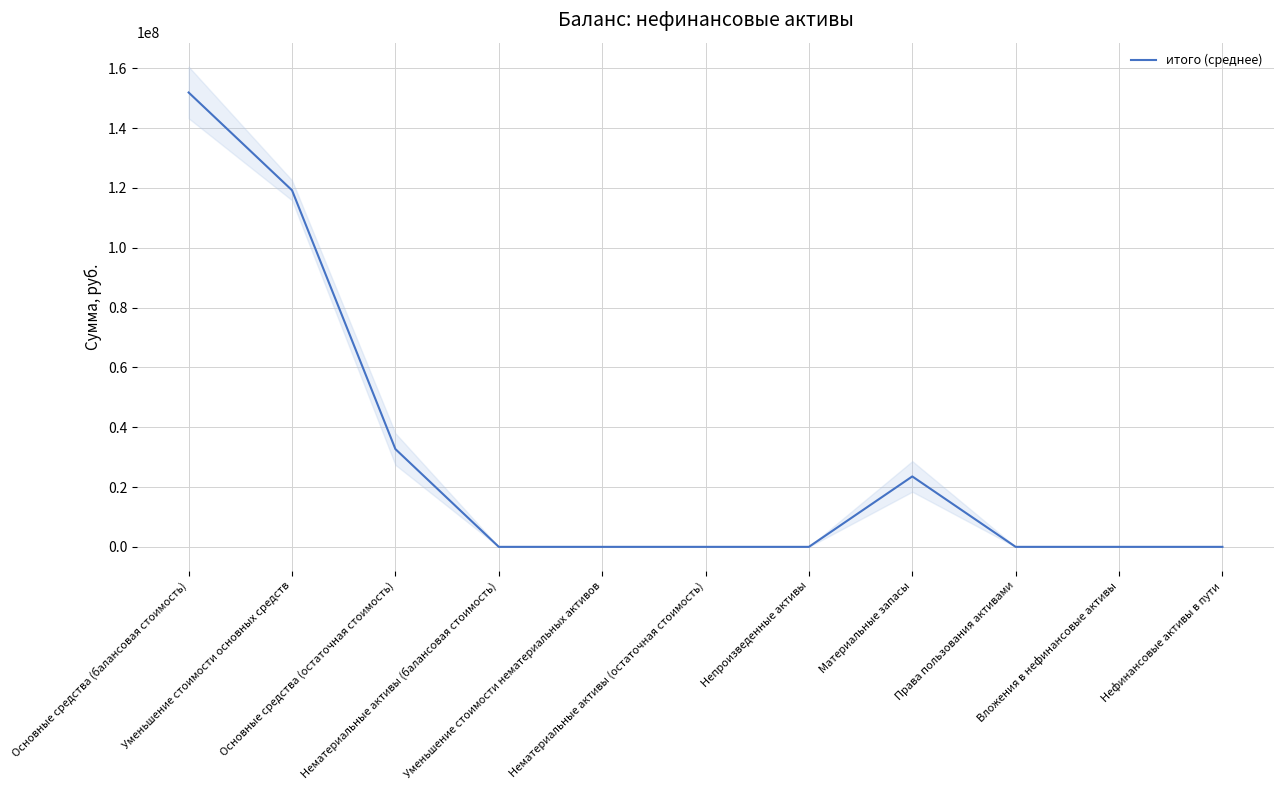

At which label is the value closest to 75936246?

Основные средства (остаточная стоимость)